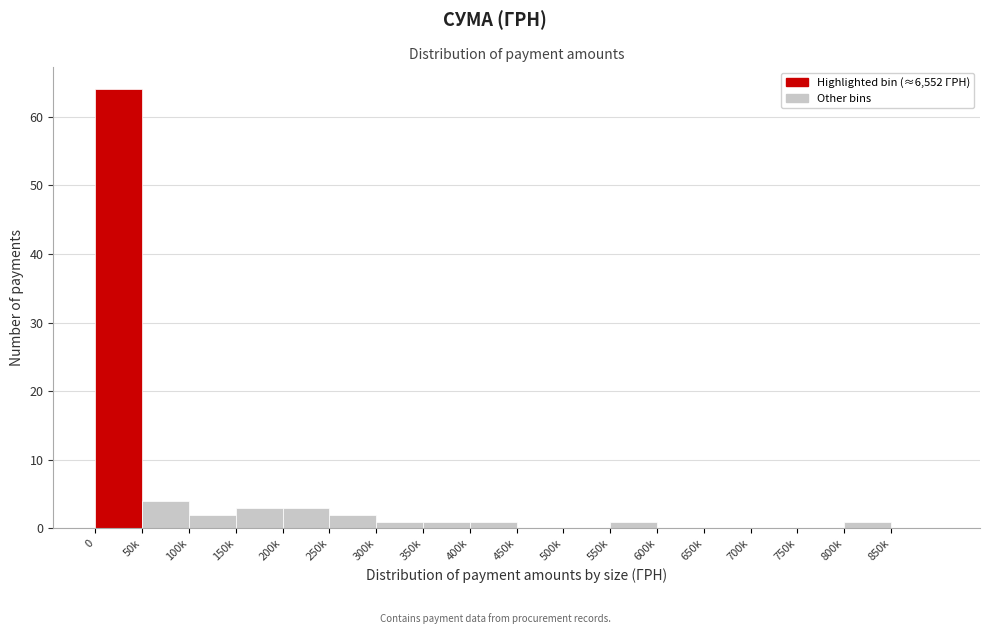

Reading left to right, what are all the values shown in this chart?

0=64	50k=4	100k=2	150k=3	200k=3	250k=2	300k=1	350k=1	400k=1	450k=0	500k=0	550k=1	600k=0	650k=0	700k=0	750k=0	800k=1	850k=0